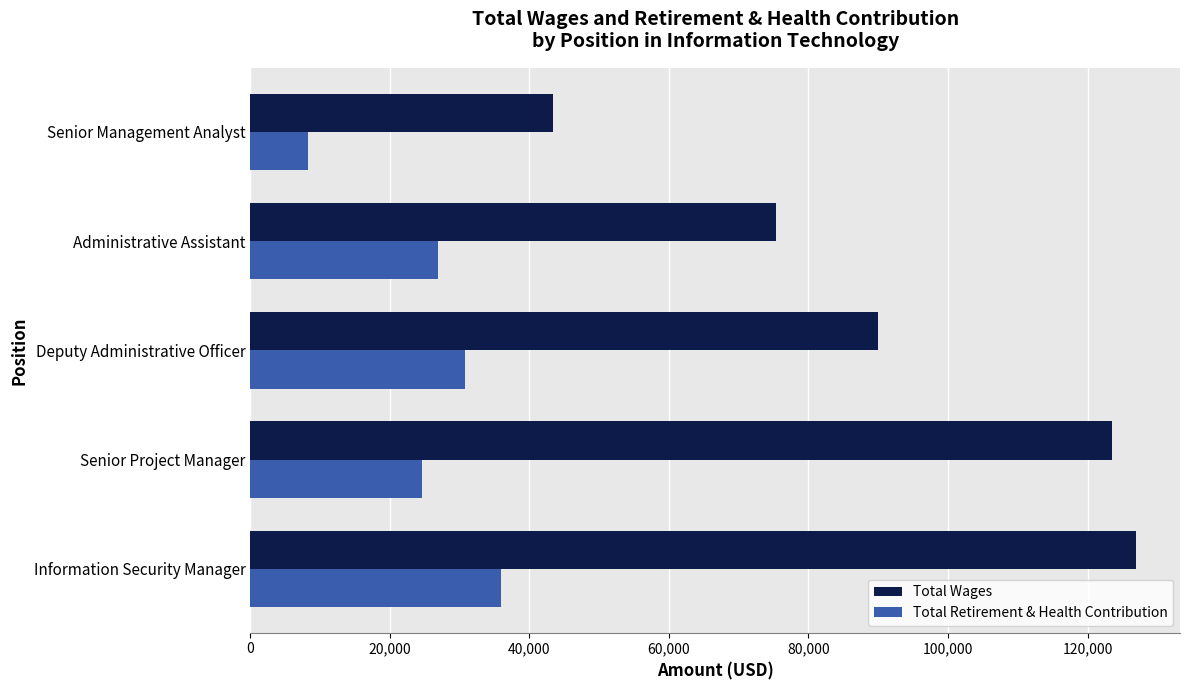

Rank the series by their maximum value, from lowest to highest.

Total Retirement & Health Contribution, Total Wages